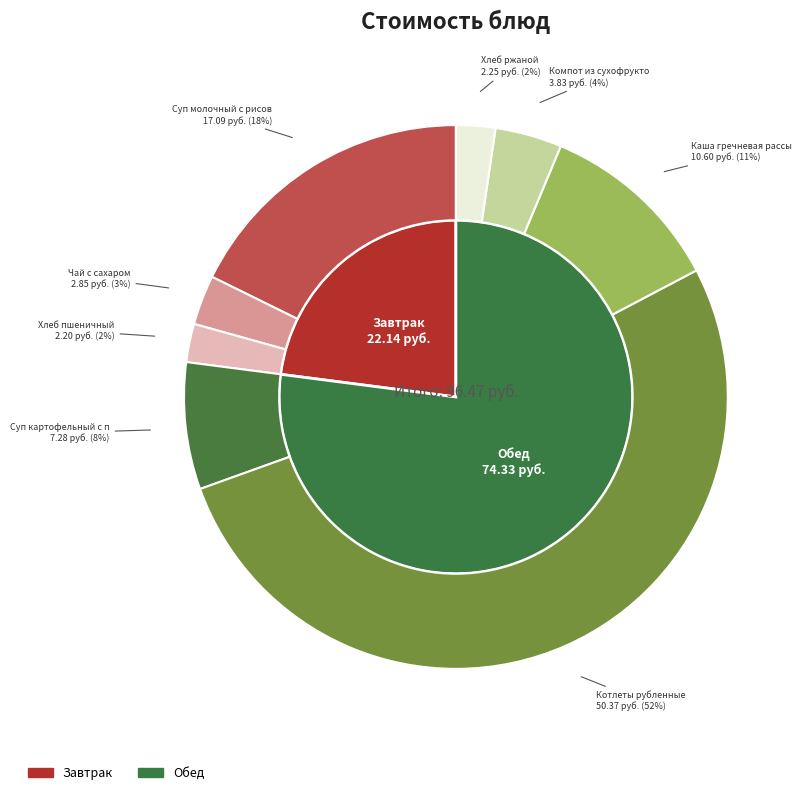

How many segments does this pie chart have?

8